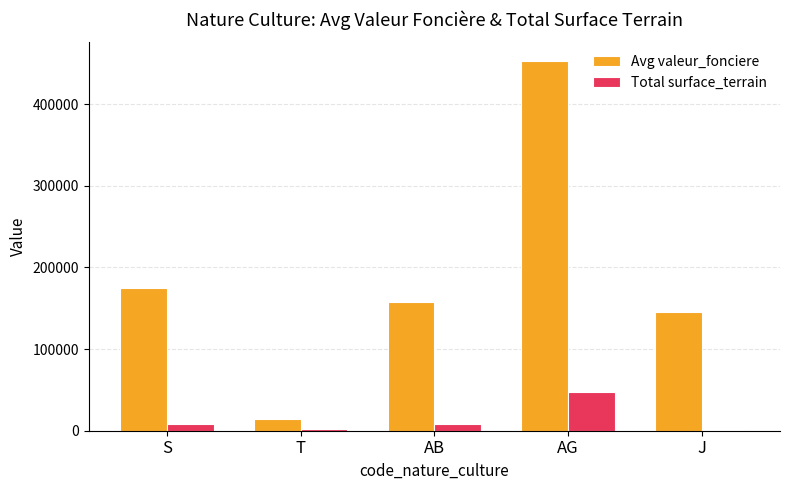

Does the chart contain stacked bars?

No